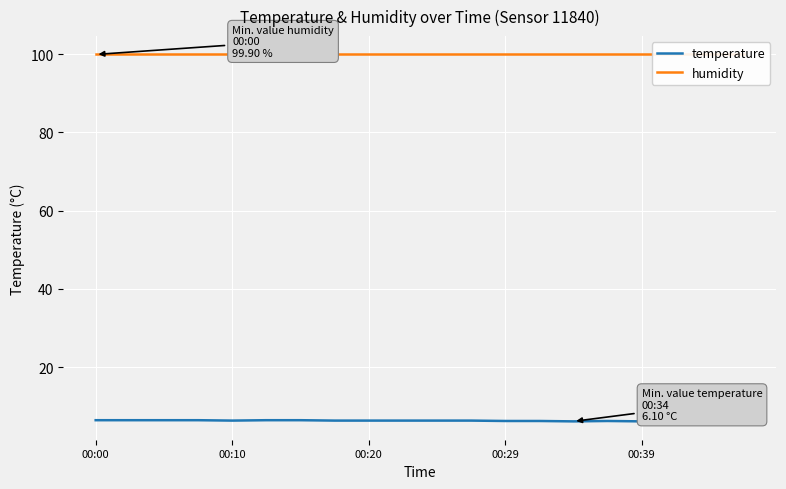

At 5, list the series in order from smallest to largest.

temperature, humidity